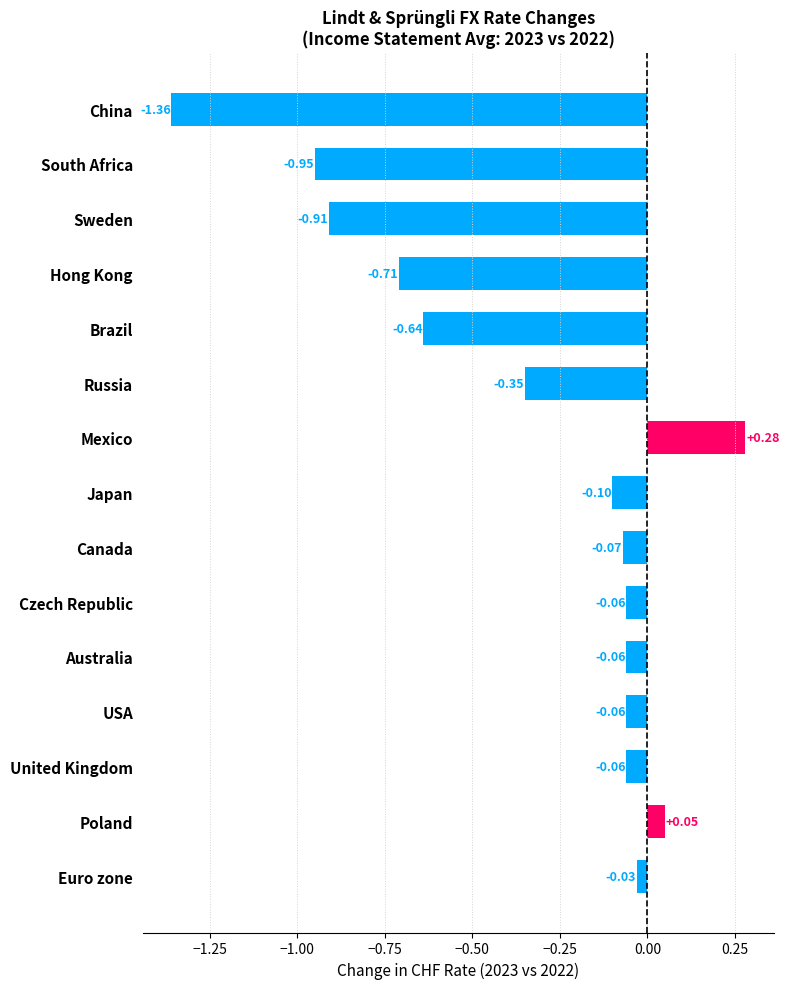

How many categories are shown in the chart?

15